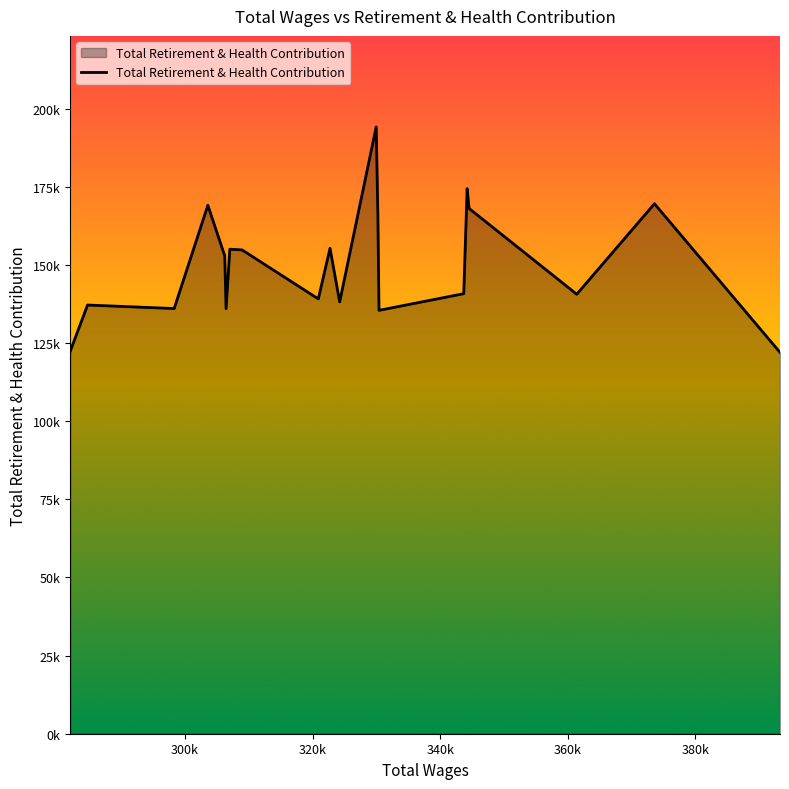

Reading left to right, what are all the values shown in this chart?

122348	137191	136067	169109	152970	136036	155057	154827	139154	155353	138191	194194	166208	135495	140824	174445	168095	140644	169612	122045